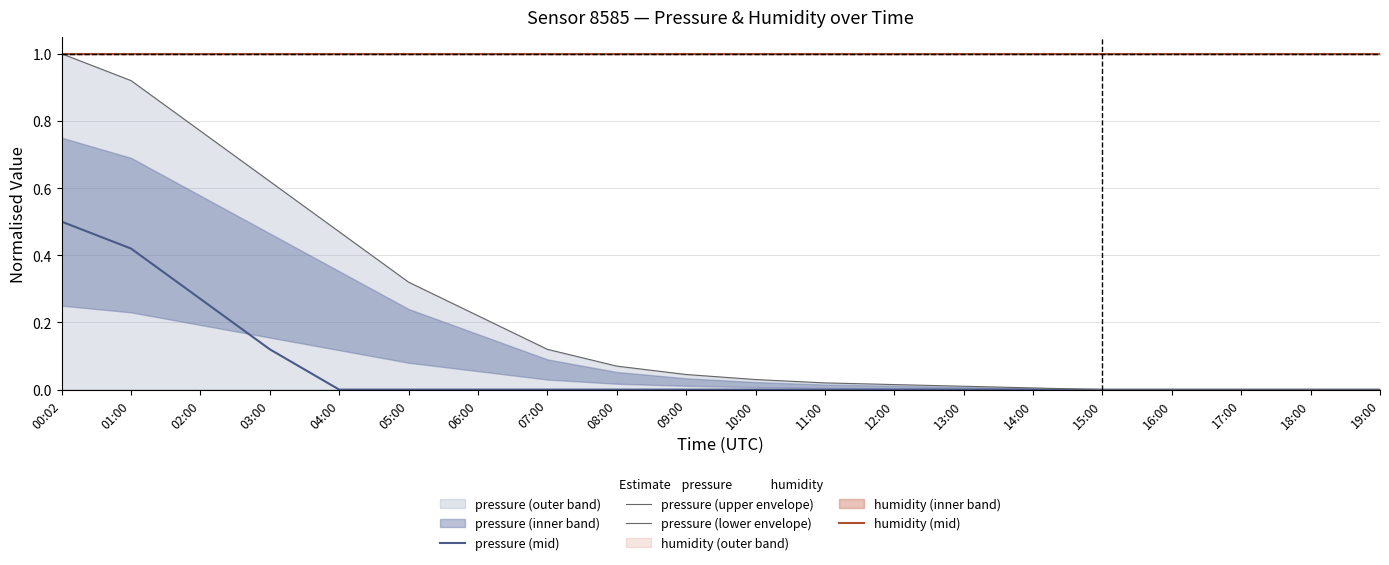

Which series has the largest total across all categories?

humidity (mid)